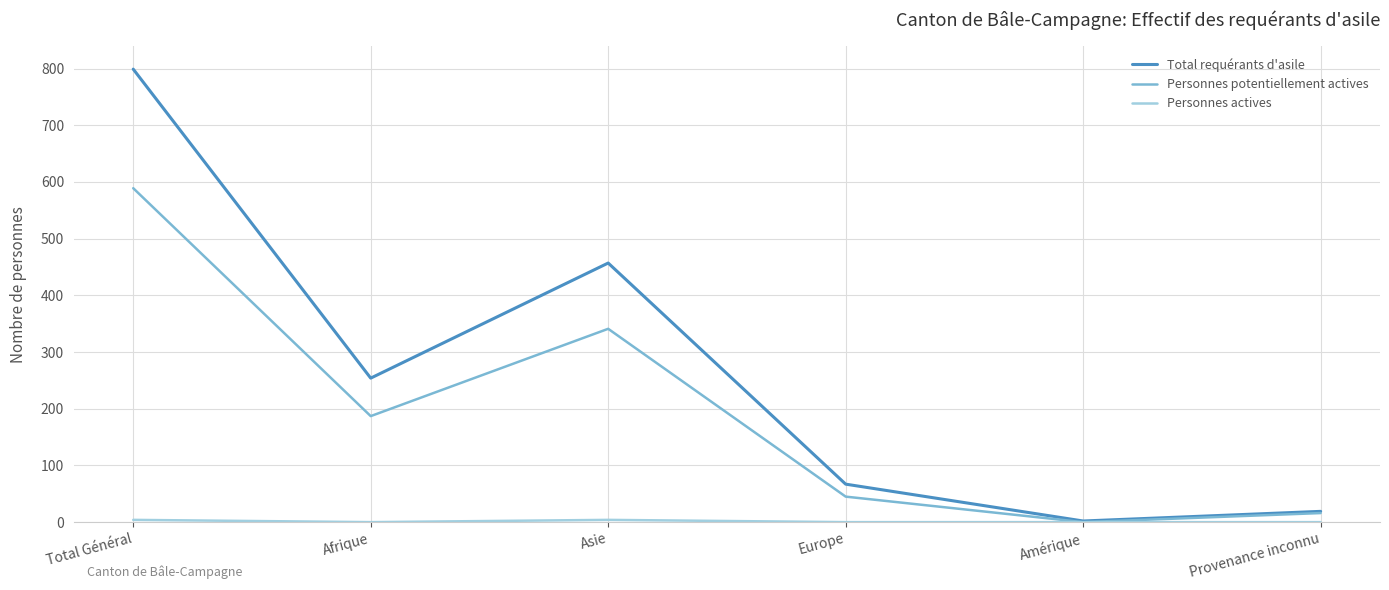

Which series has the largest total across all categories?

Total requérants d'asile